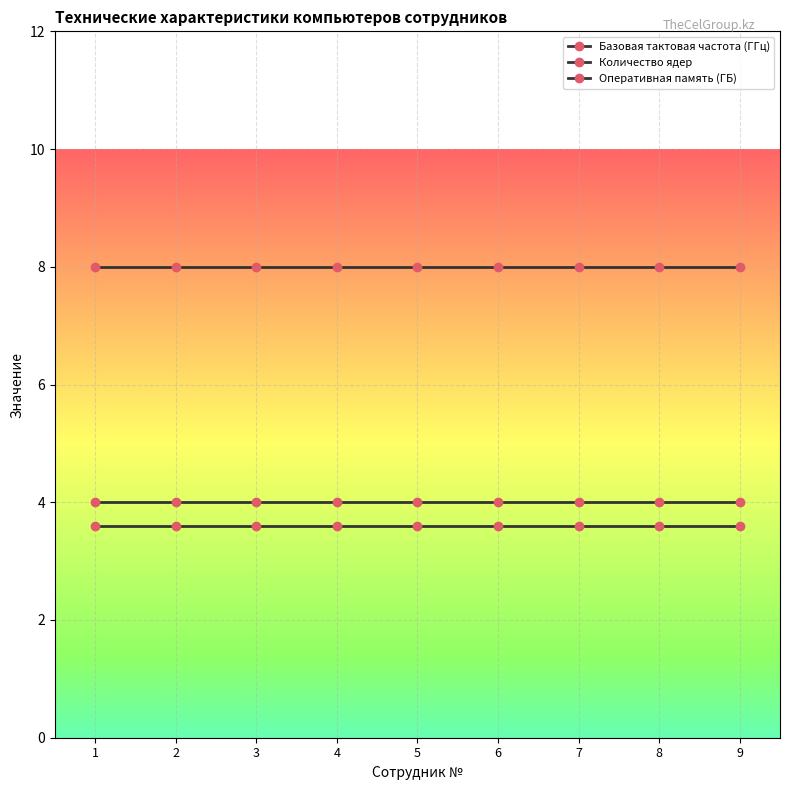

Rank the categories by Количество ядер value from lowest to highest.

1, 2, 3, 4, 5, 6, 7, 8, 9